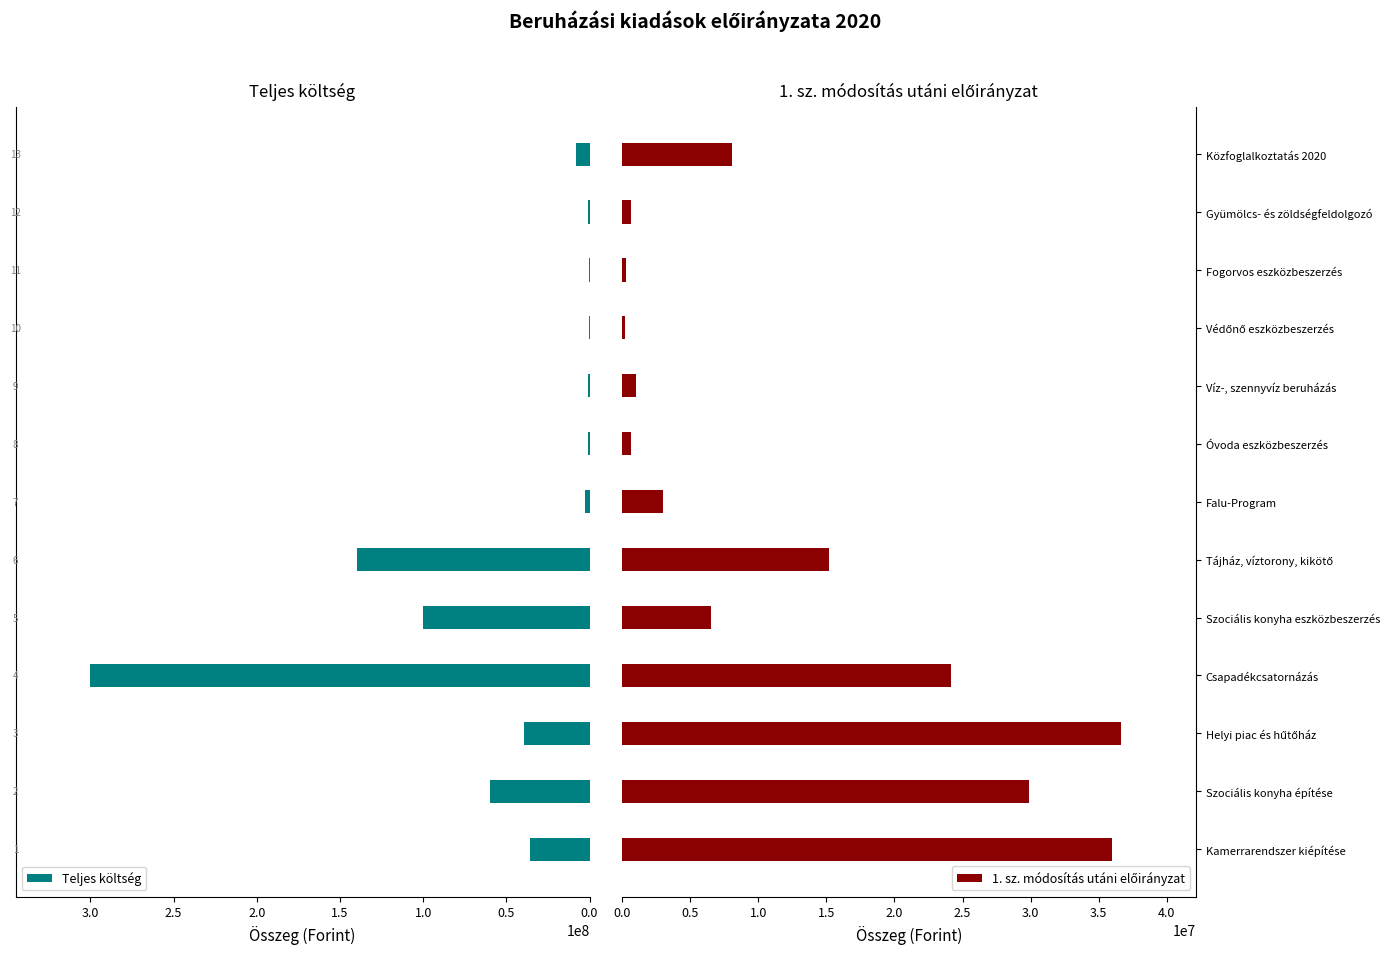

What is the sum of all Teljes költség values?

688875133